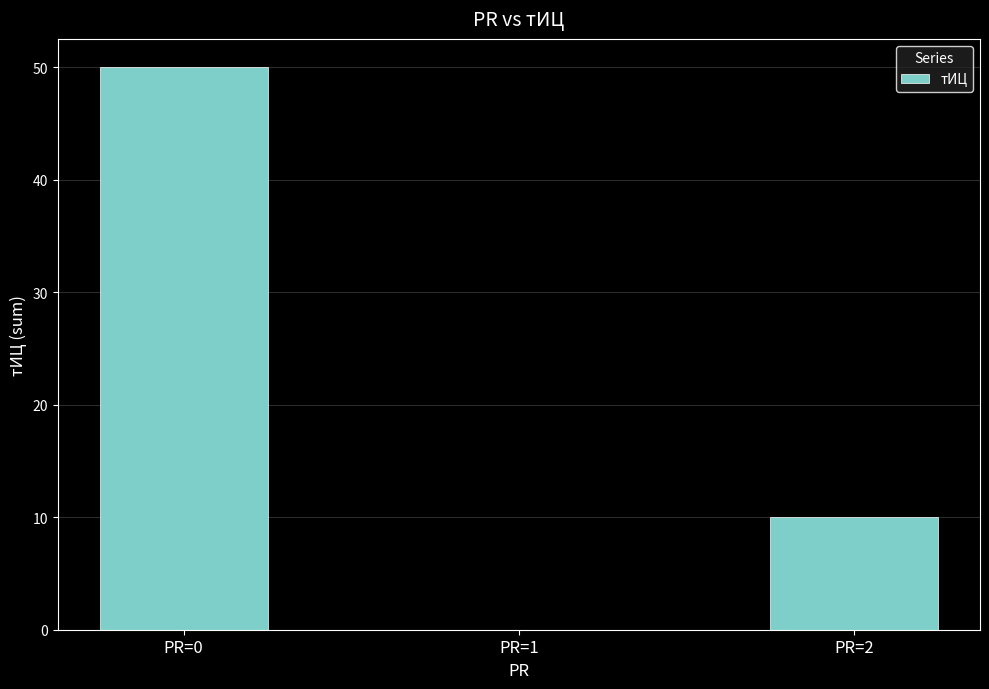

What is the average value?

20